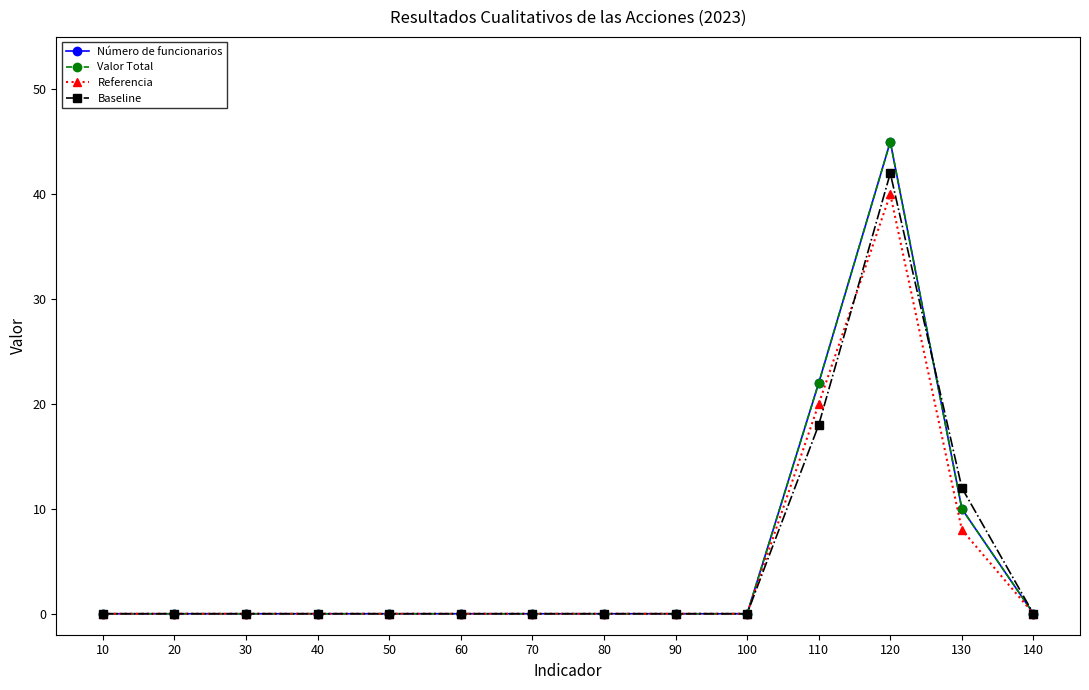

Which has a higher value, 70 or 90?

70